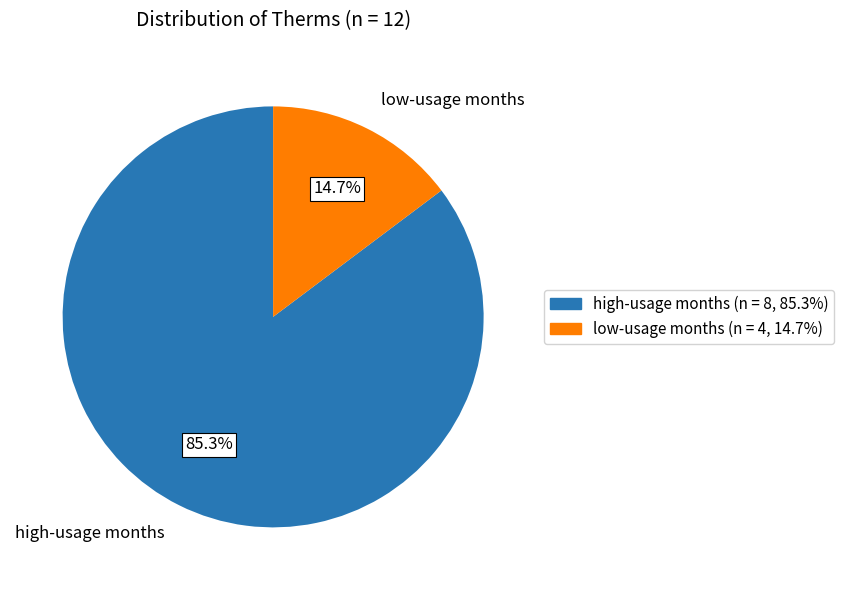

What is the largest slice in the pie chart?

high-usage months